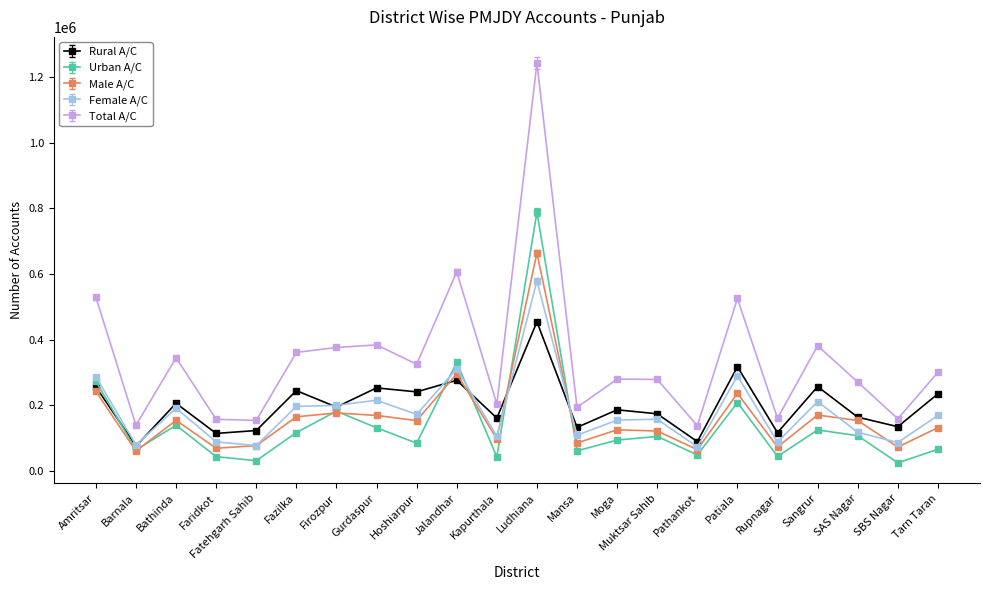

True or false: Total A/C and Male A/C cross at least once.

False